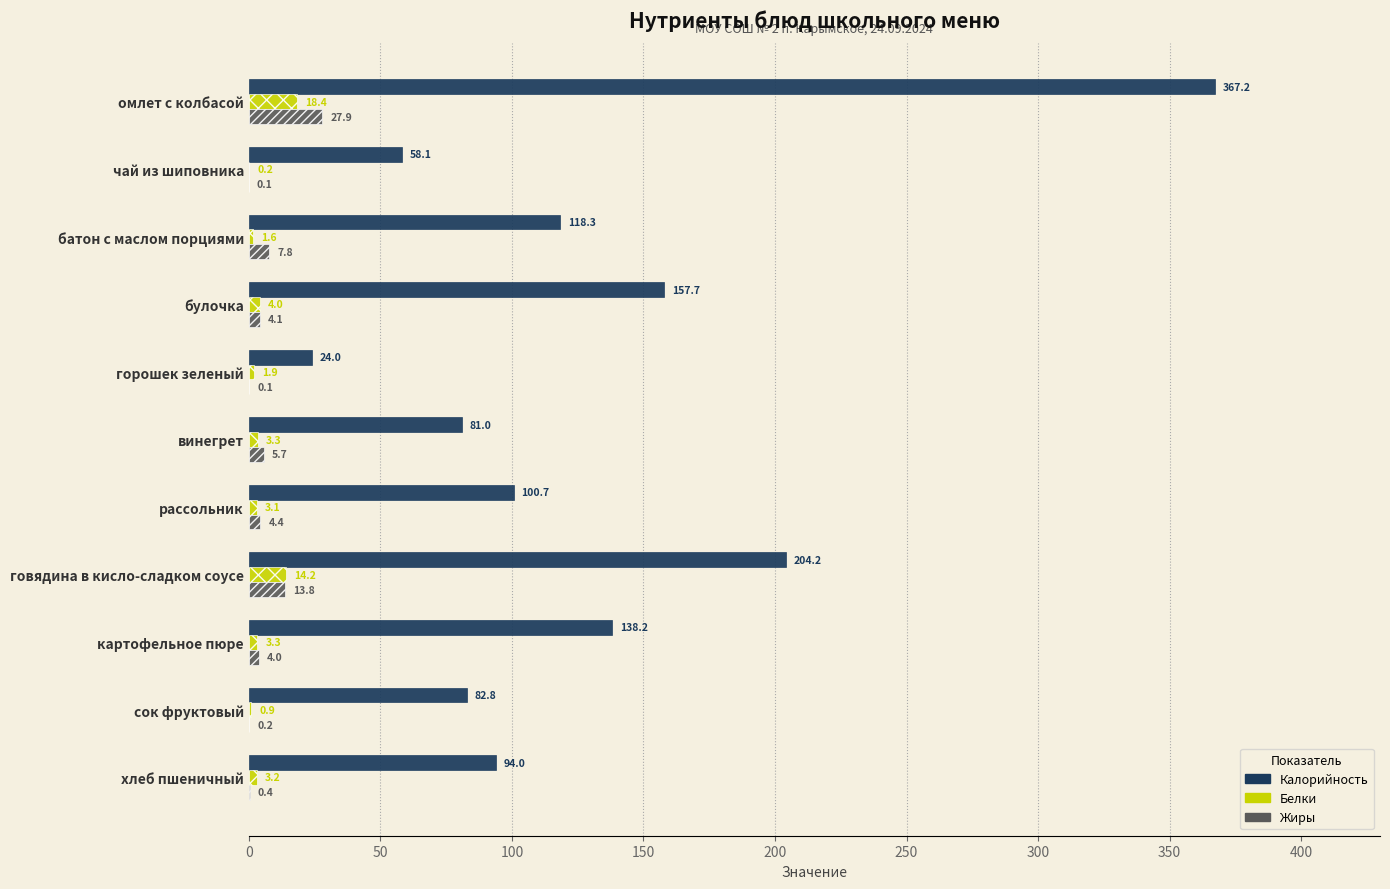

True or false: Жиры has a value of 0.4 at хлеб пшеничный.

True